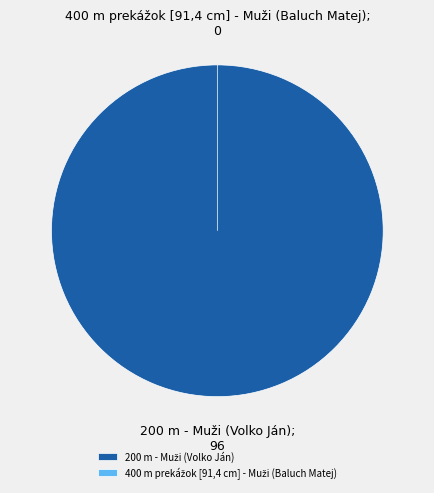

What is the smallest slice in the pie chart?

400 m prekážok [91,4 cm] - Muži (Baluch Matej)